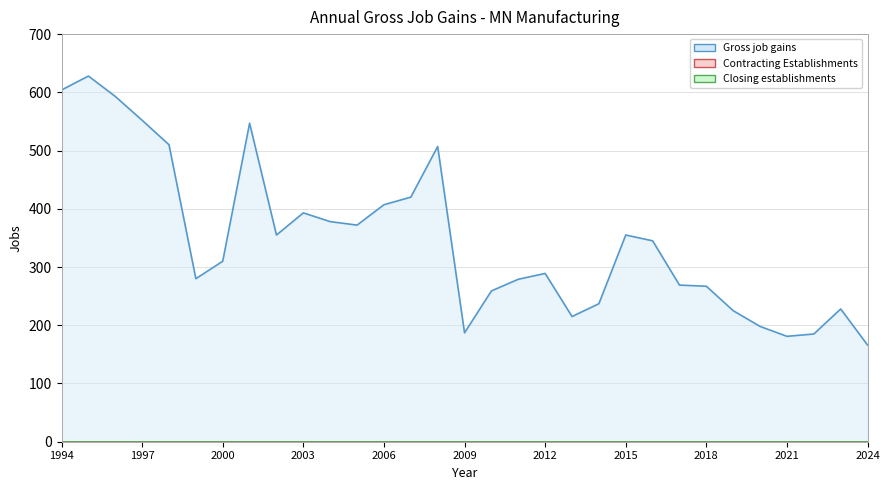

What is the difference between the highest and lowest values at 2012?

289